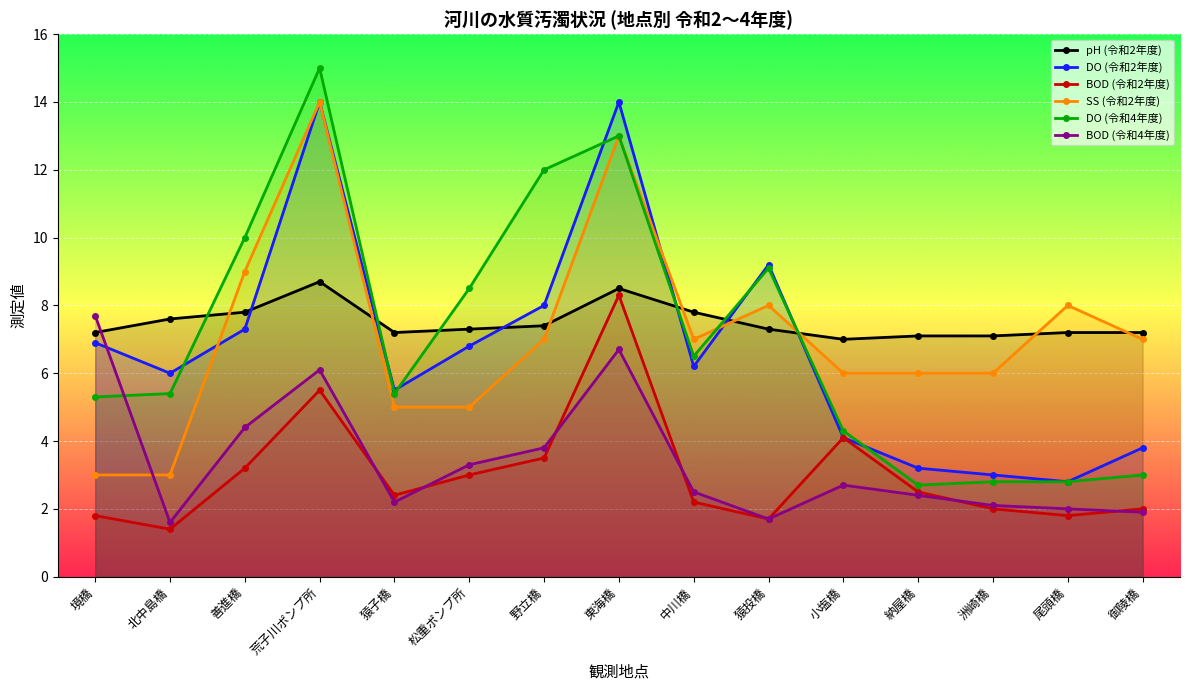

What are all the series names shown in the legend?

pH (令和2年度), DO (令和2年度), BOD (令和2年度), SS (令和2年度), DO (令和4年度), BOD (令和4年度)